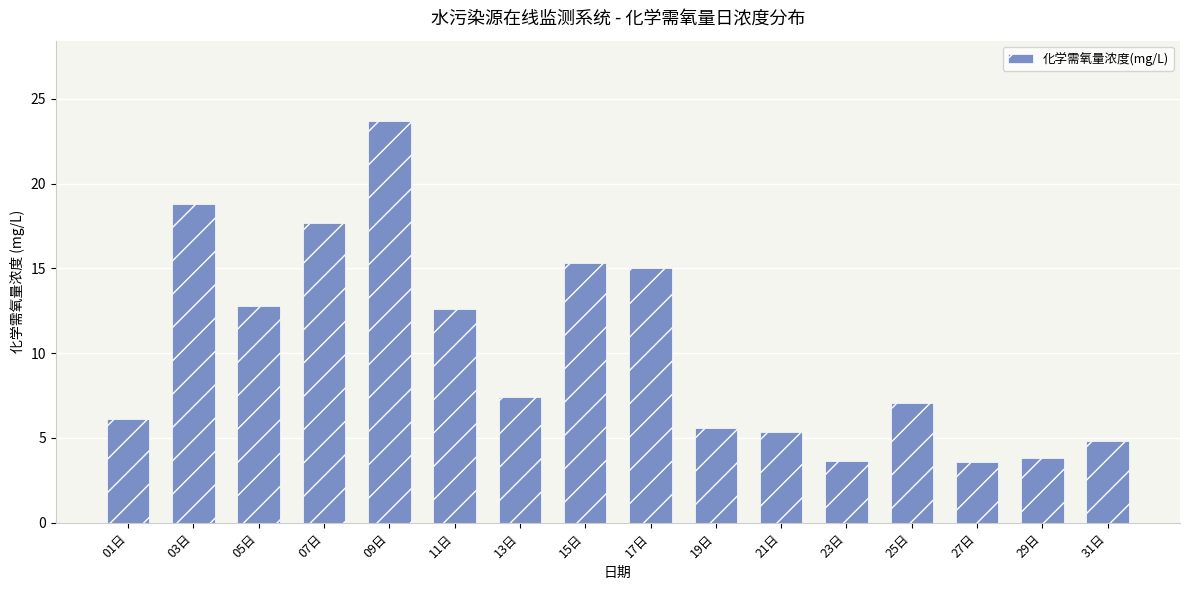

What is the maximum value shown in the chart?

23.7